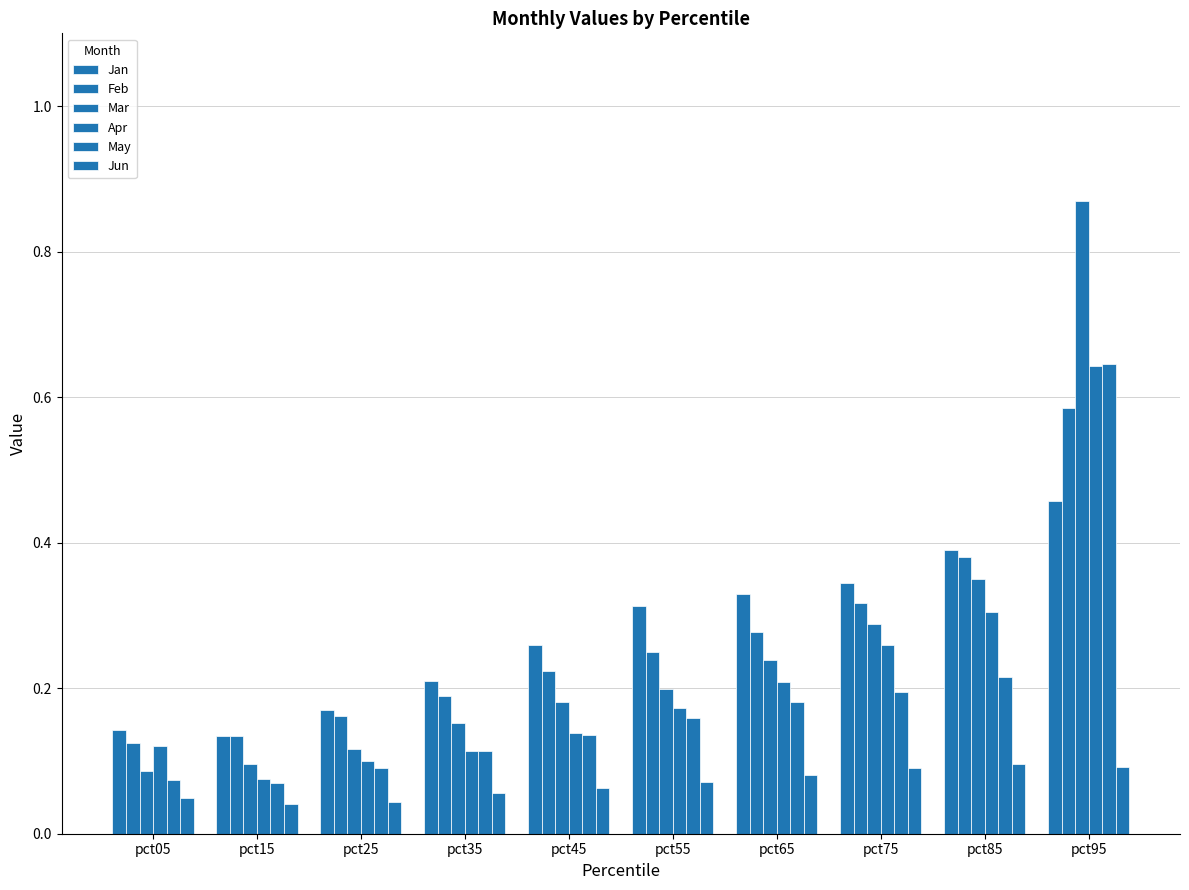

Are the bars horizontal?

No